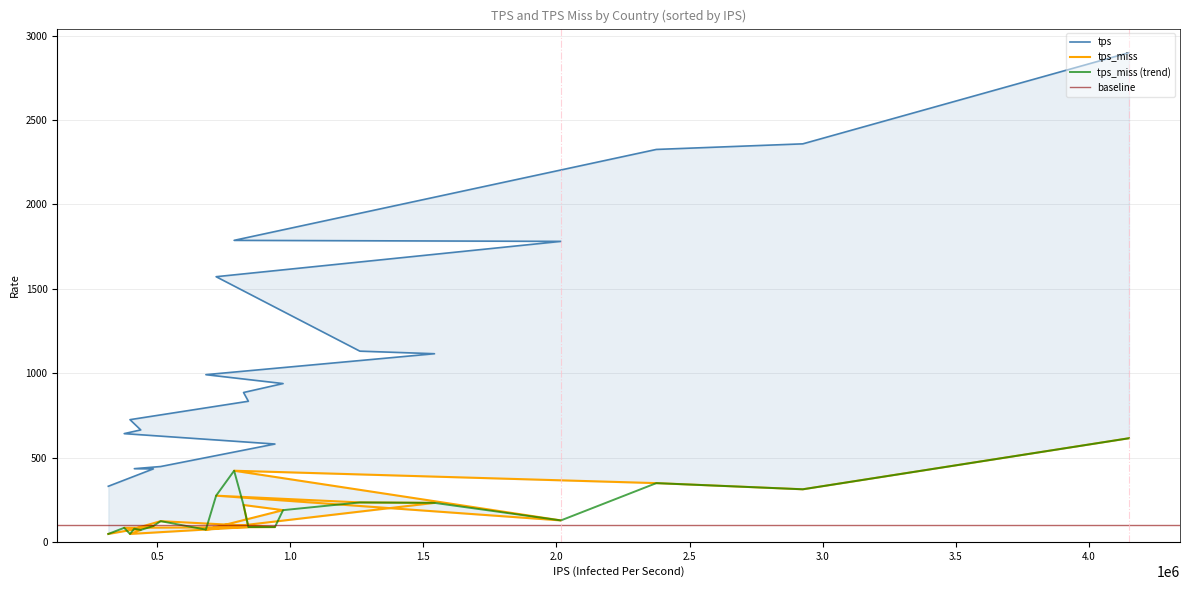

What is the difference between the maximum and second lowest values in the tps_miss series?

567.0